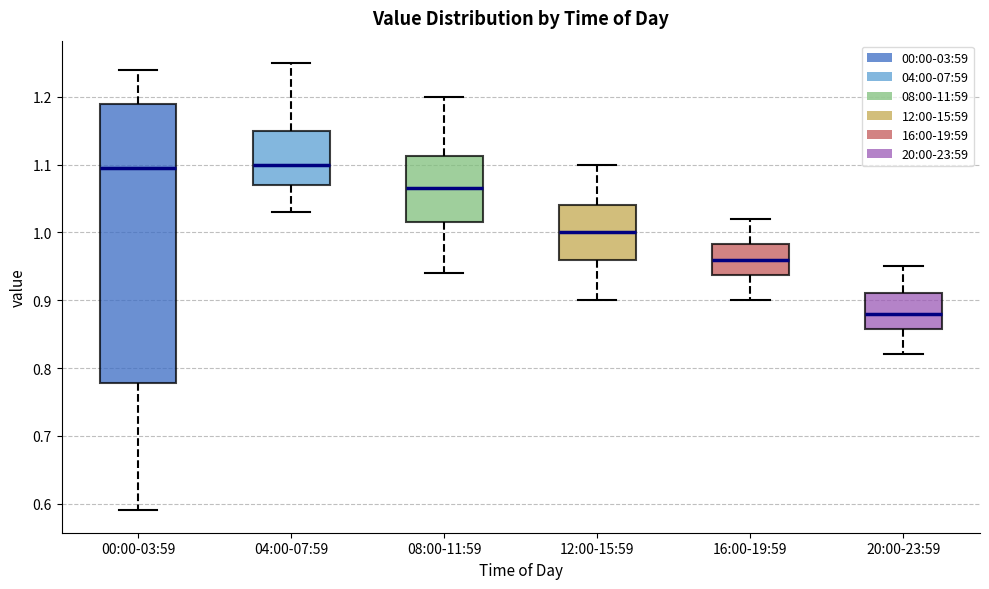

Comparing the boxes themselves (not the whiskers), which one is the tallest?

00:00-03:59